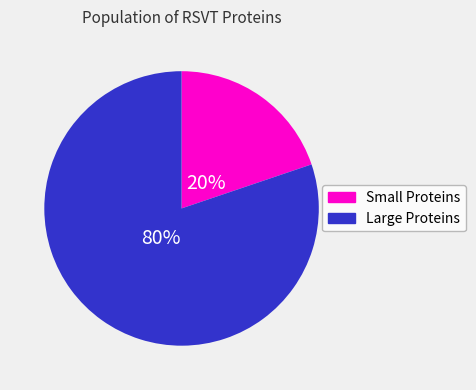

Does any single category account for the majority?

Yes